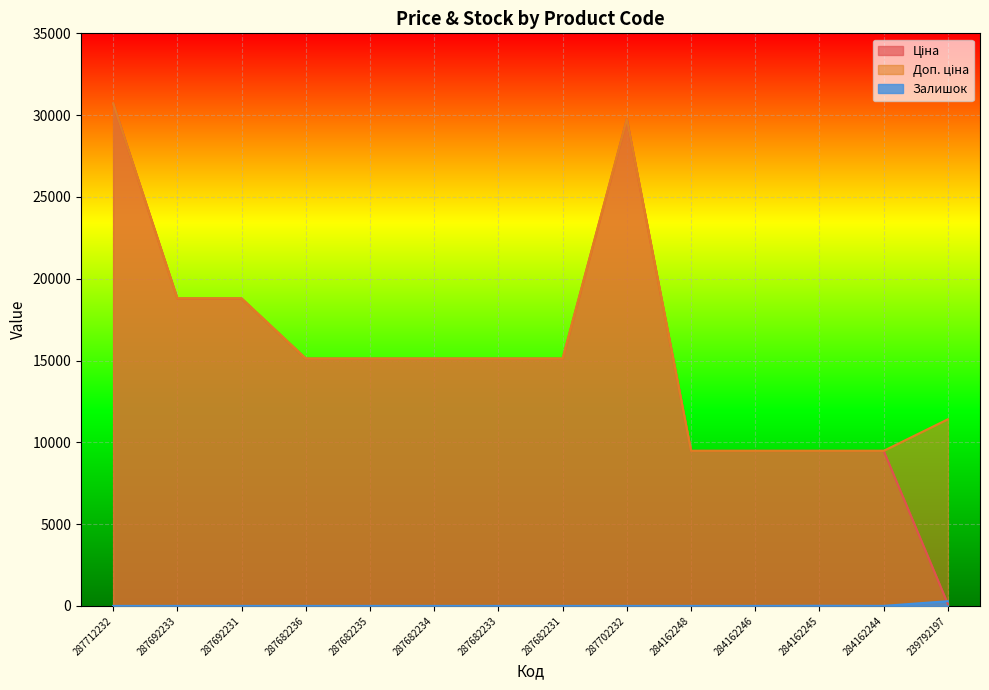

Where is the first local maximum for Залишок?

284162245